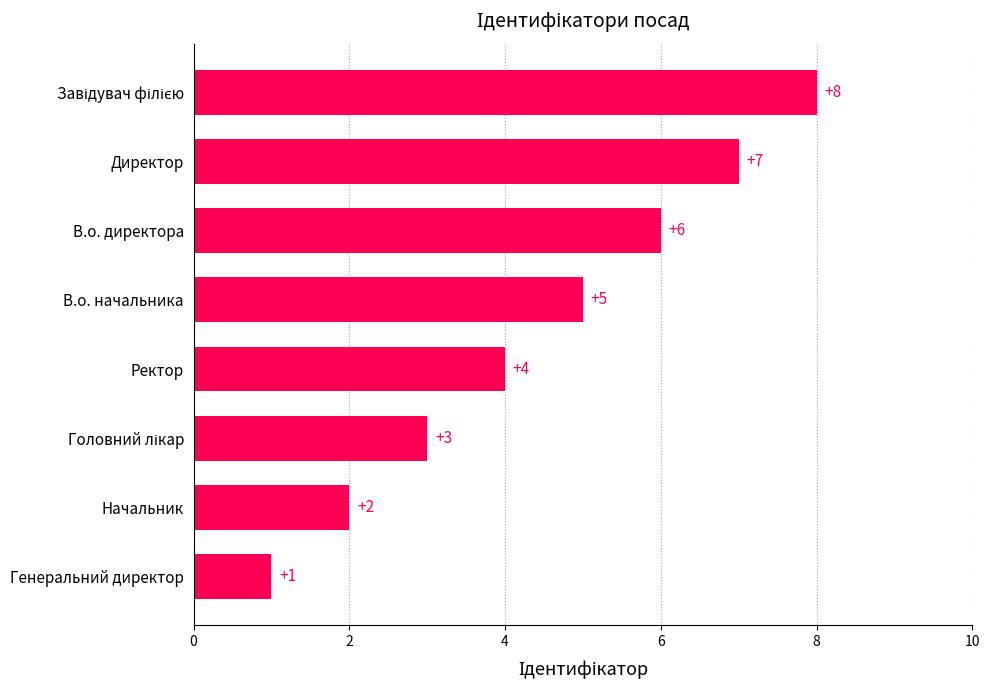

The value at Начальник is 1. True or false?

False